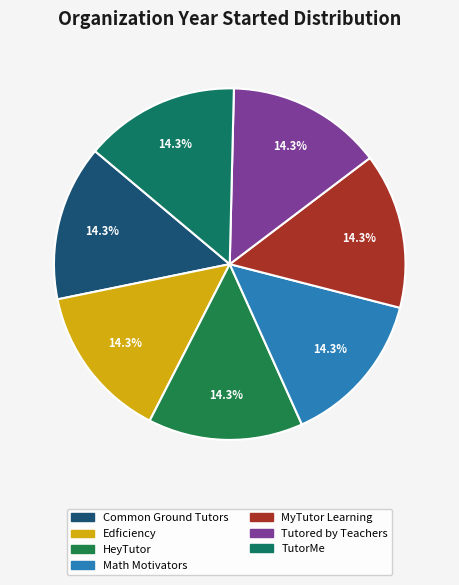

To the nearest percent, what percentage of the pie is Edficiency?

14%